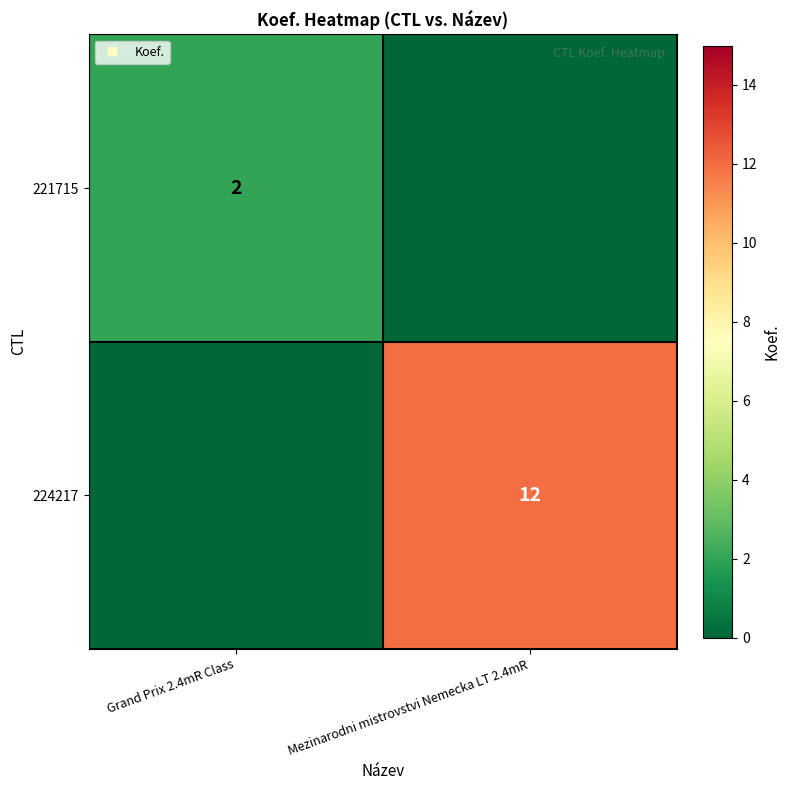

Which category has the lowest value across all series?

Mezinarodni mistrovstvi Nemecka LT 2.4mR